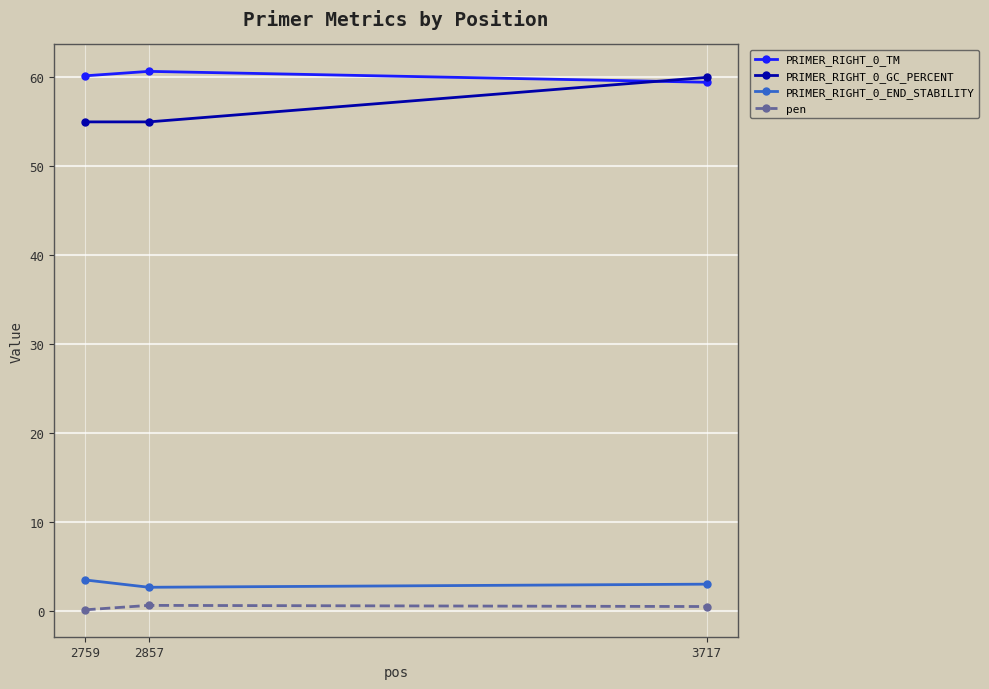

Which series has the largest total across all categories?

PRIMER_RIGHT_0_TM